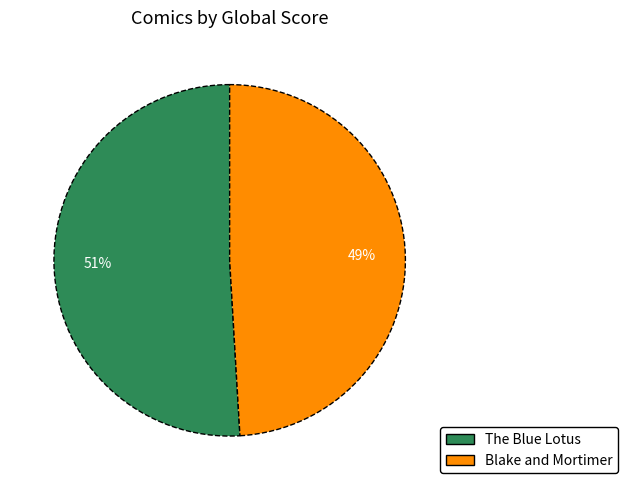

Is Blake and Mortimer the majority of the pie?

No